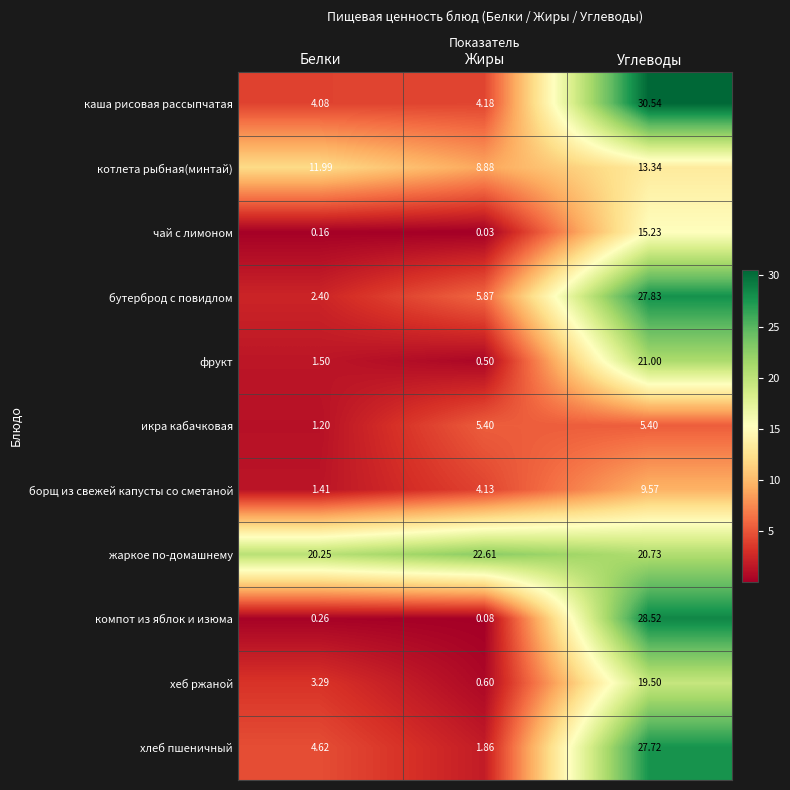

Where does the борщ из свежей капусты со сметаной series first go above 4?

Жиры